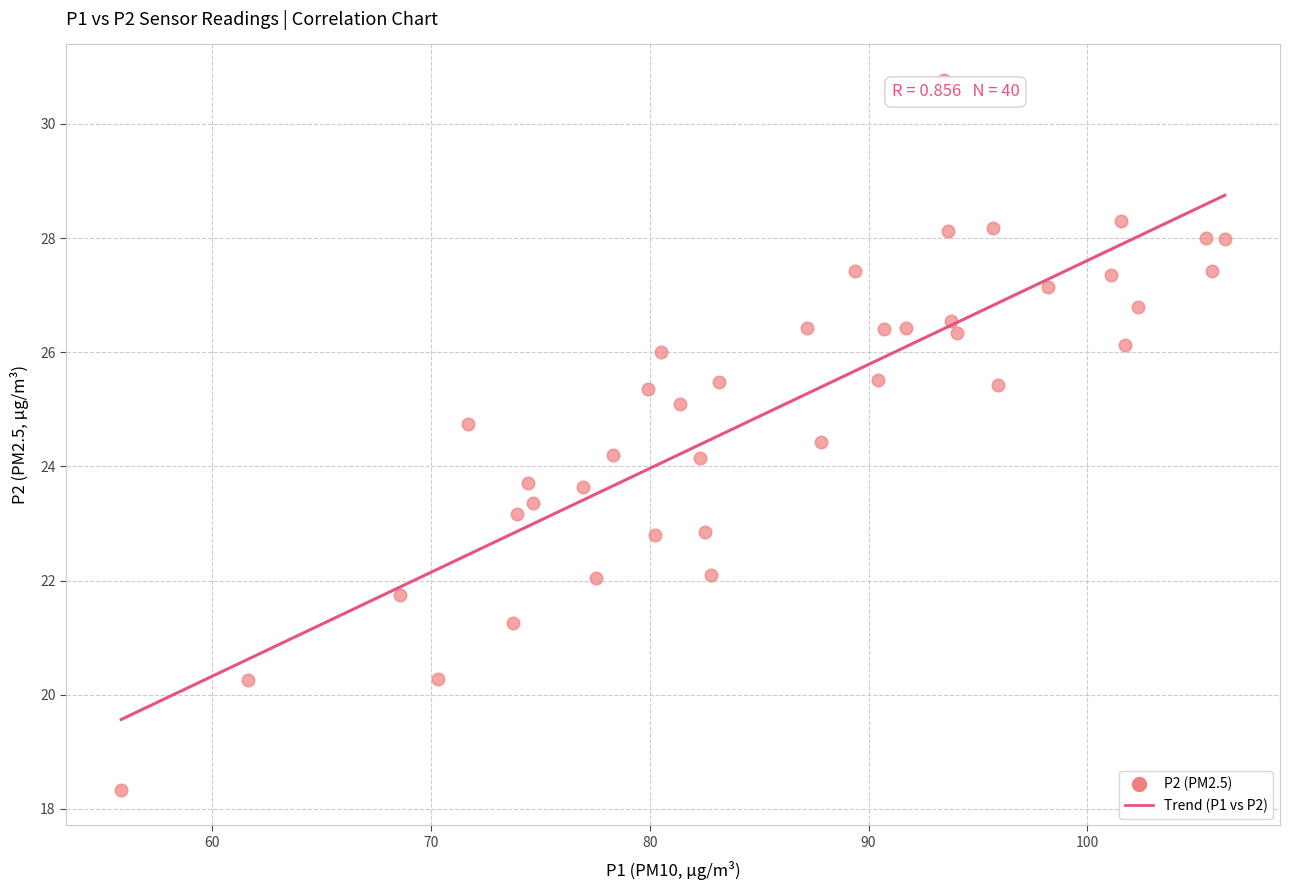

What is the range of Y values (max minus min)?

12.4